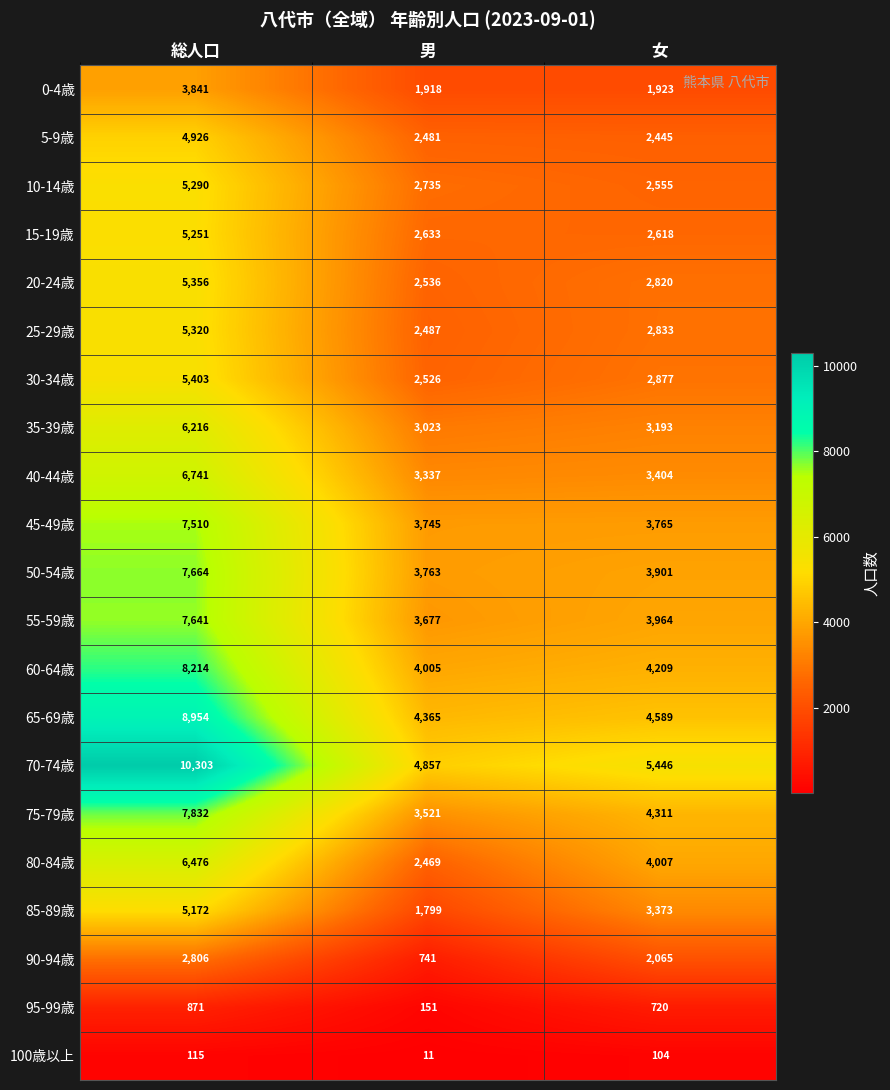

Where does the 55-59歳 series first go above 3964?

総人口